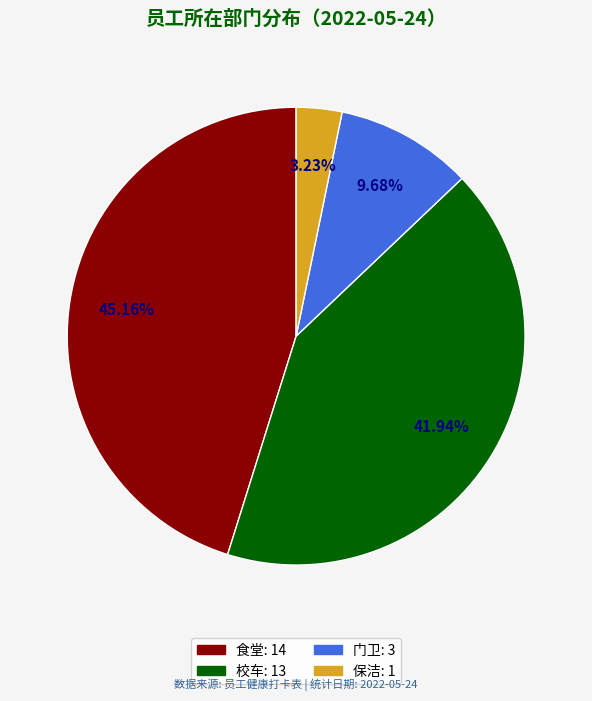

To the nearest percent, what percentage of the pie is 门卫?

10%